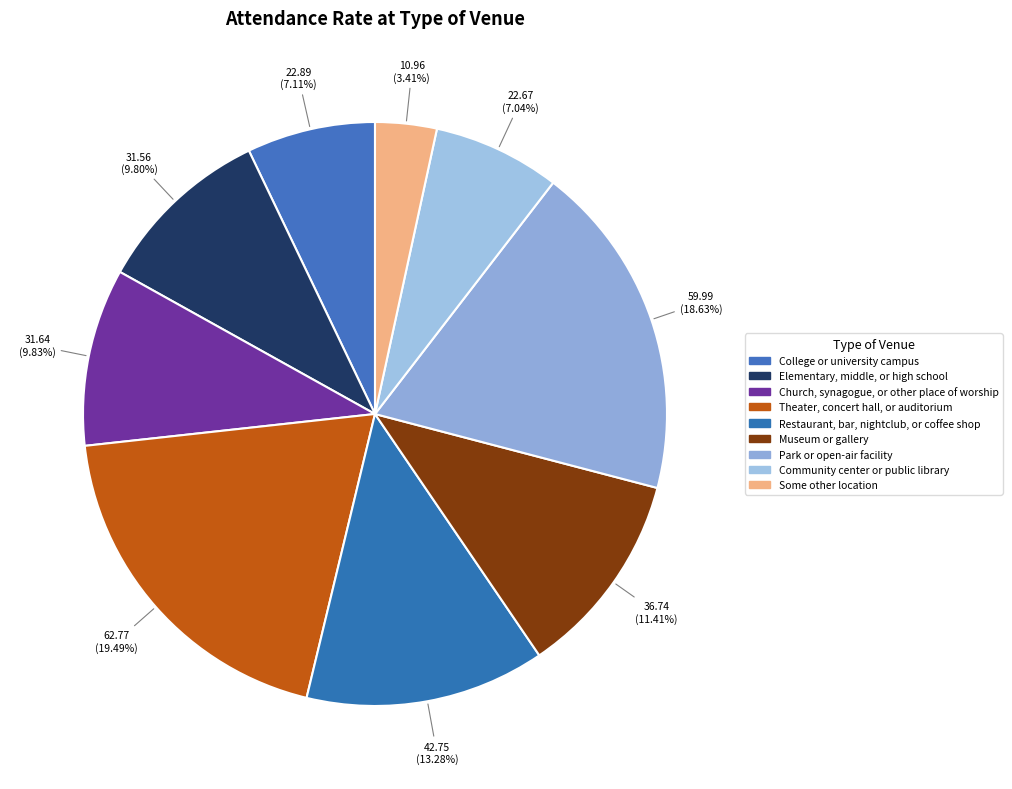

Is it true that Community center or public library is 17% of the pie?

False